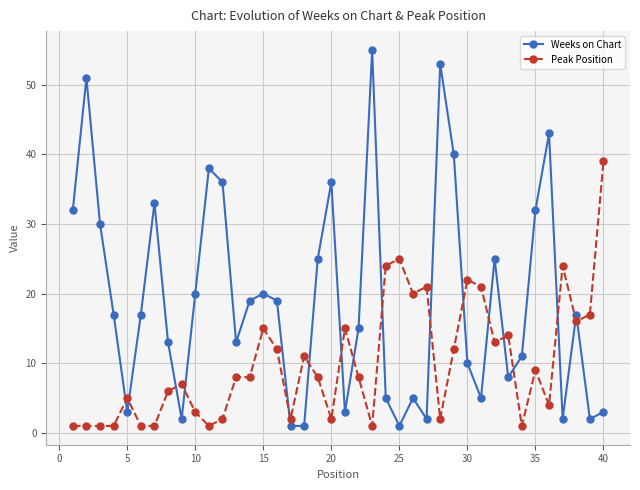

What is the difference between the maximum and minimum values in the Peak Position series?

38